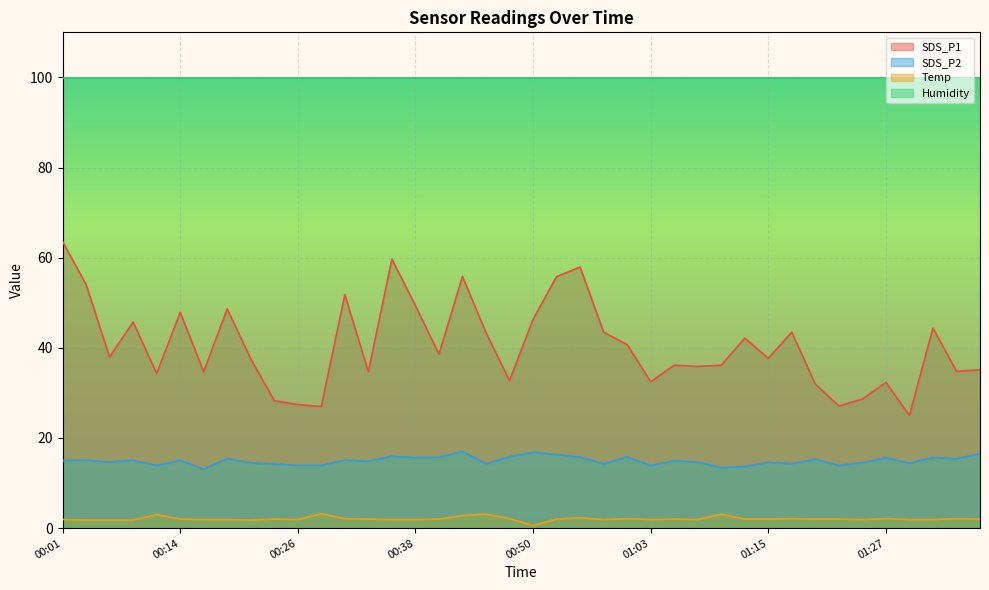

Which category has the highest value in the Temp series?

00:28